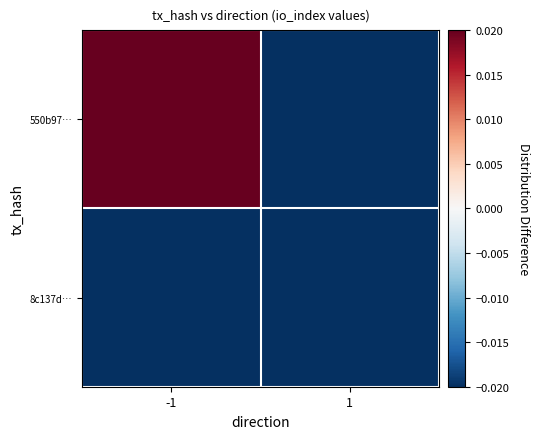

Which label corresponds to the smallest value in the chart?

1